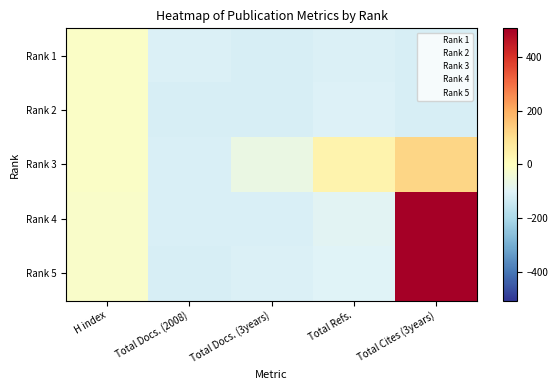

Rank the series at Total Refs. from highest to lowest value.

Rank 3, Rank 4, Rank 5, Rank 2, Rank 1